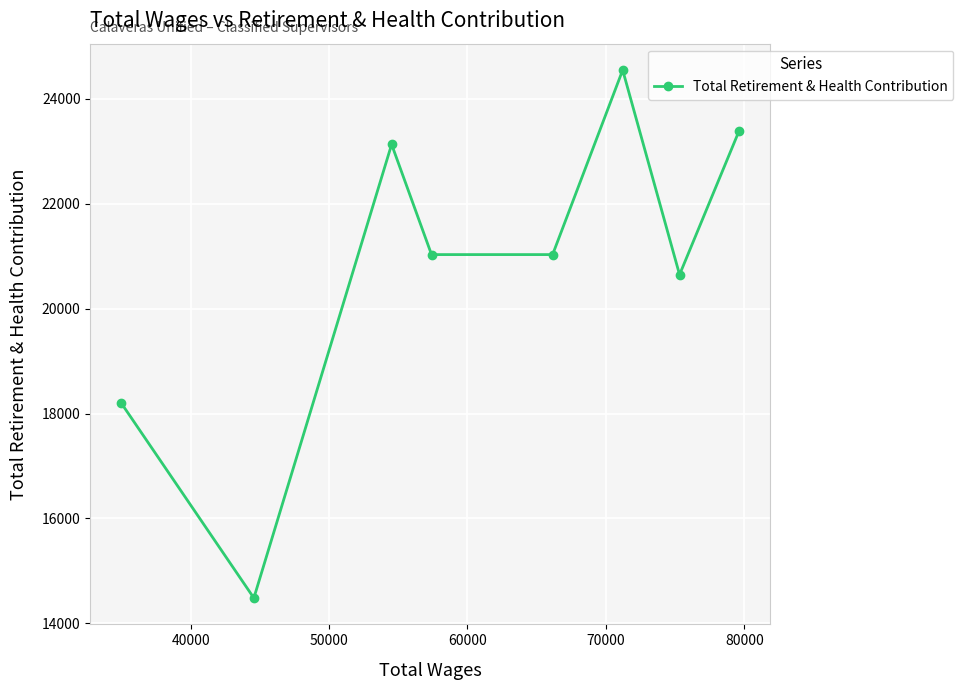

Reading right to left, list all the values displayed in this chart.

23387	20647	24548	21030	21030	23131	14483	18199